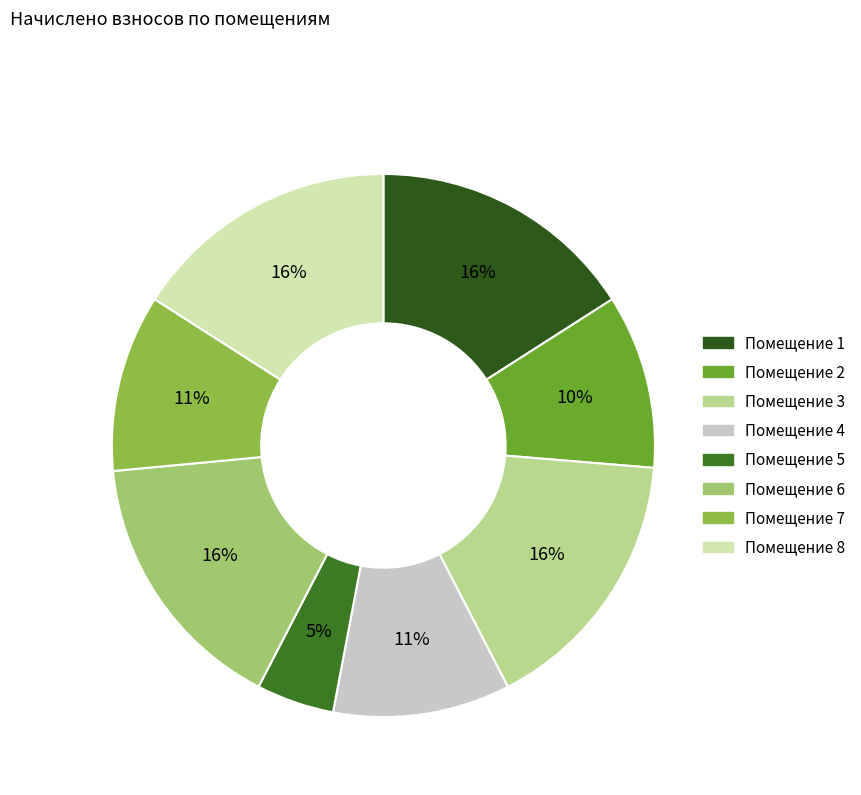

Which slice is the largest?

3